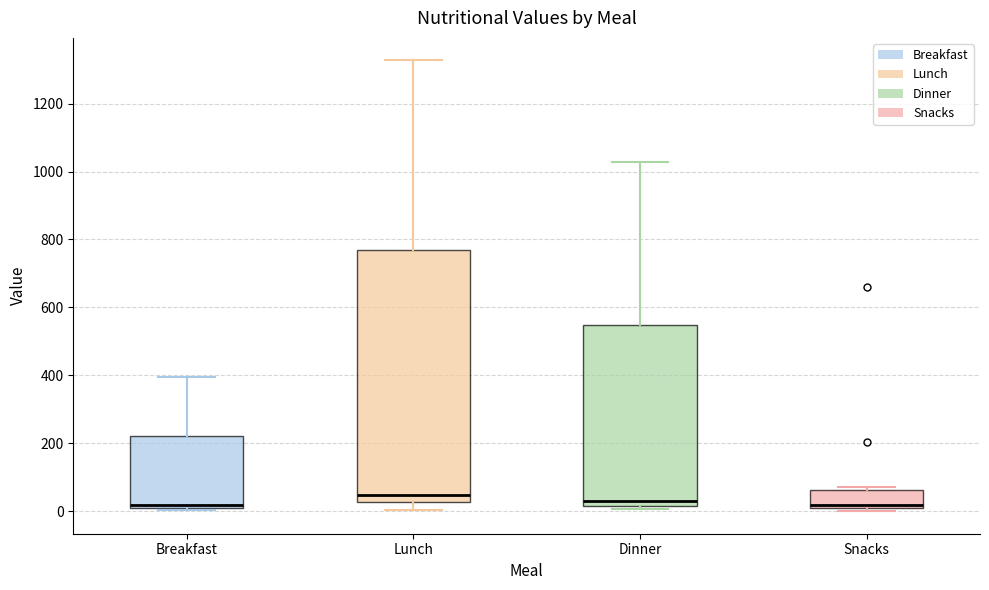

Which box is the tallest, from its lower edge to its upper edge?

Lunch